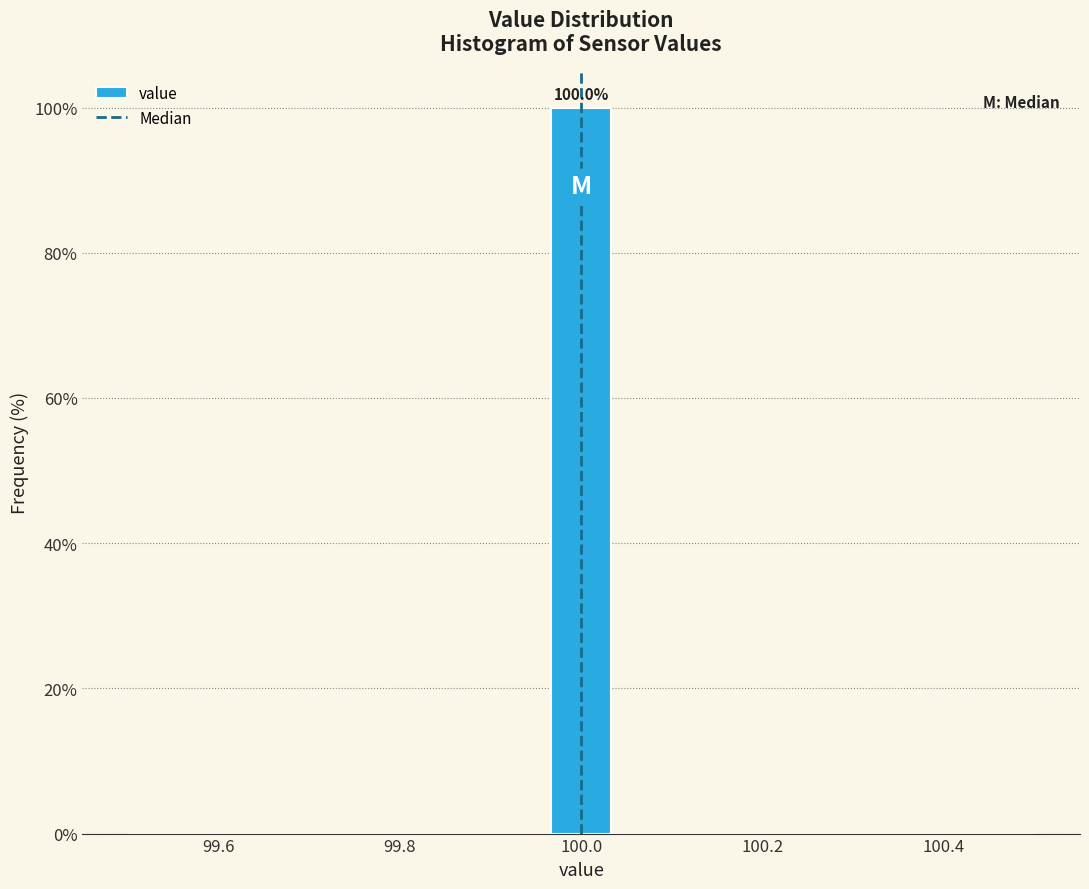

Around what value on the x-axis is the tallest bar? Give the approximate position of its centre, as read against the axis.

100.00